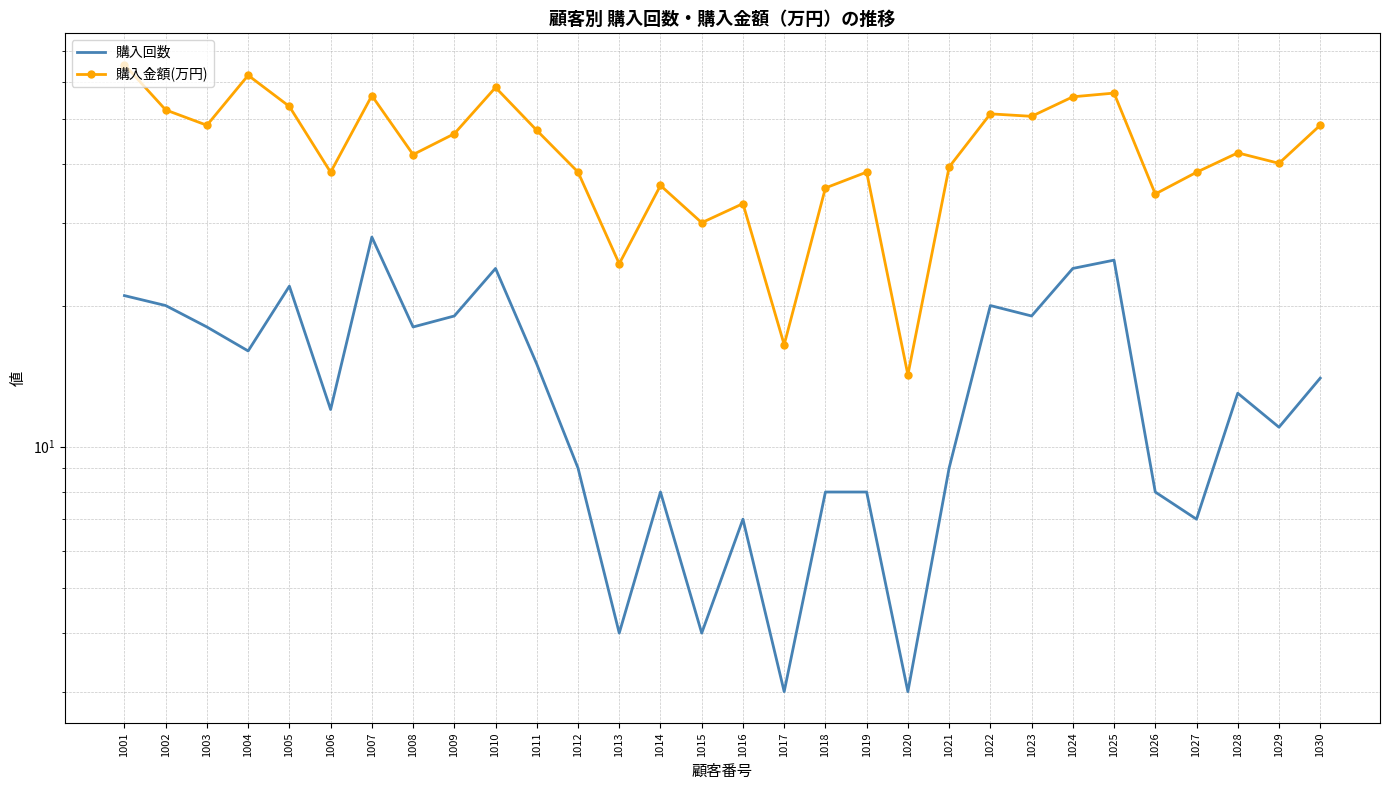

What is the average value of the 購入回数 series?

13.9